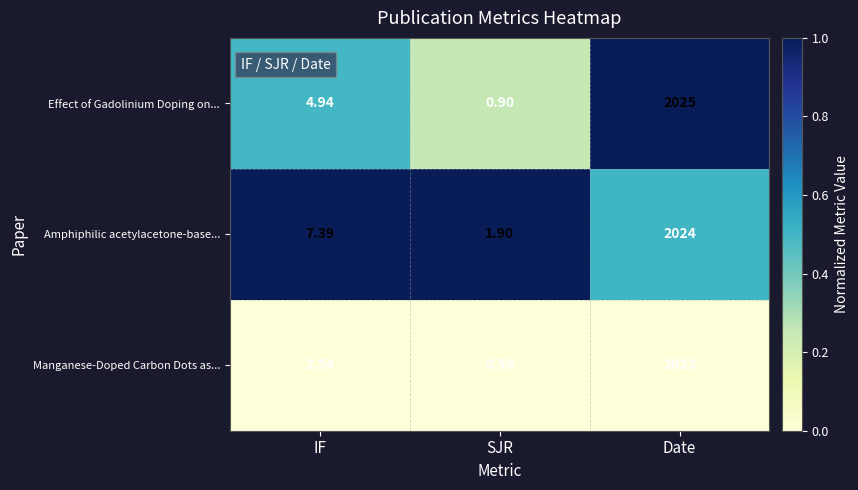

Which series has the widest spread of values?

Effect of Gadolinium Doping on...